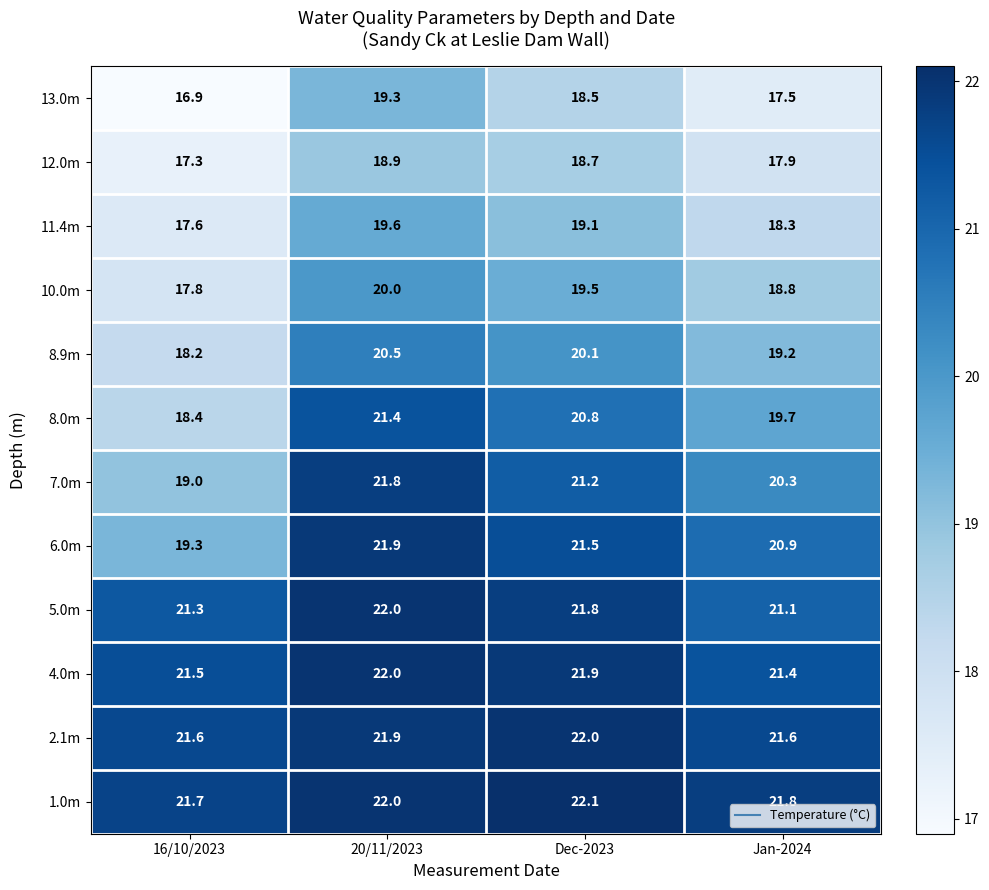

Rank the series at Dec-2023 from highest to lowest value.

1.0m, 2.1m, 4.0m, 5.0m, 6.0m, 7.0m, 8.0m, 8.9m, 10.0m, 11.4m, 12.0m, 13.0m